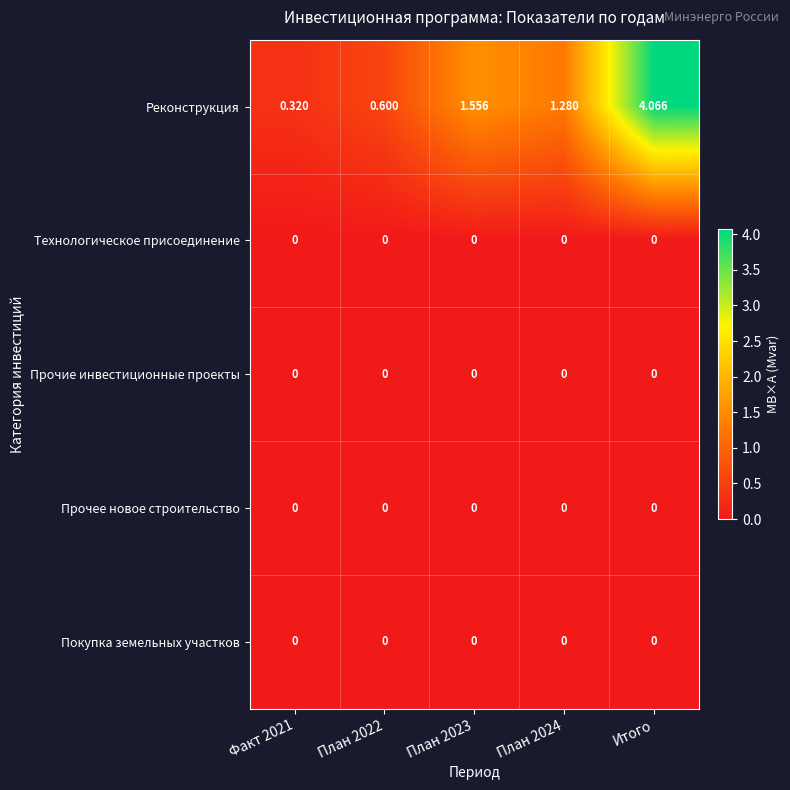

Which label corresponds to the largest value in the chart?

Итого